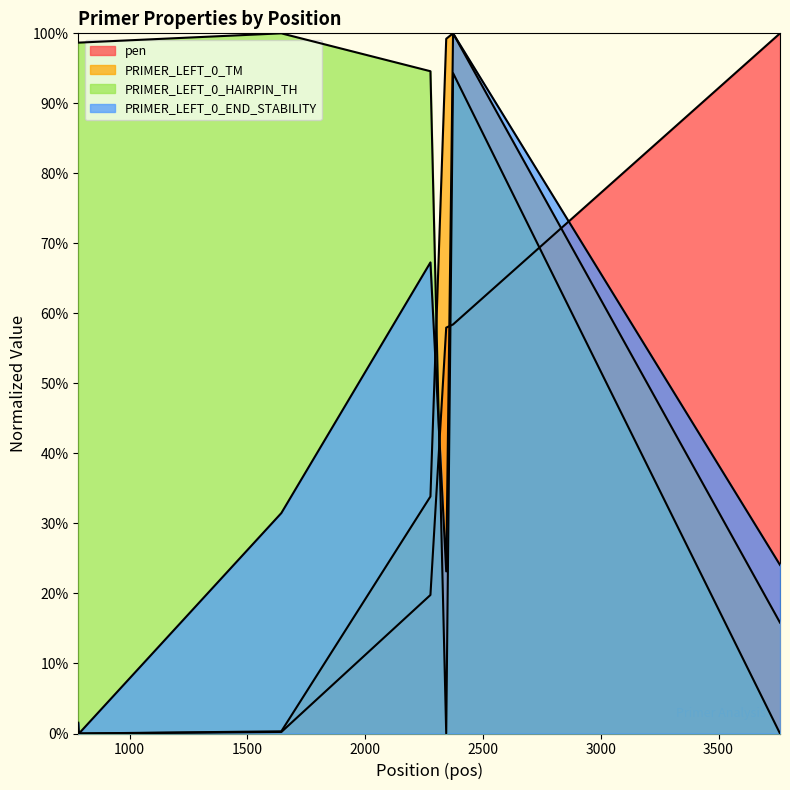

How many interior local peaks does the PRIMER_LEFT_0_END_STABILITY series have?

2